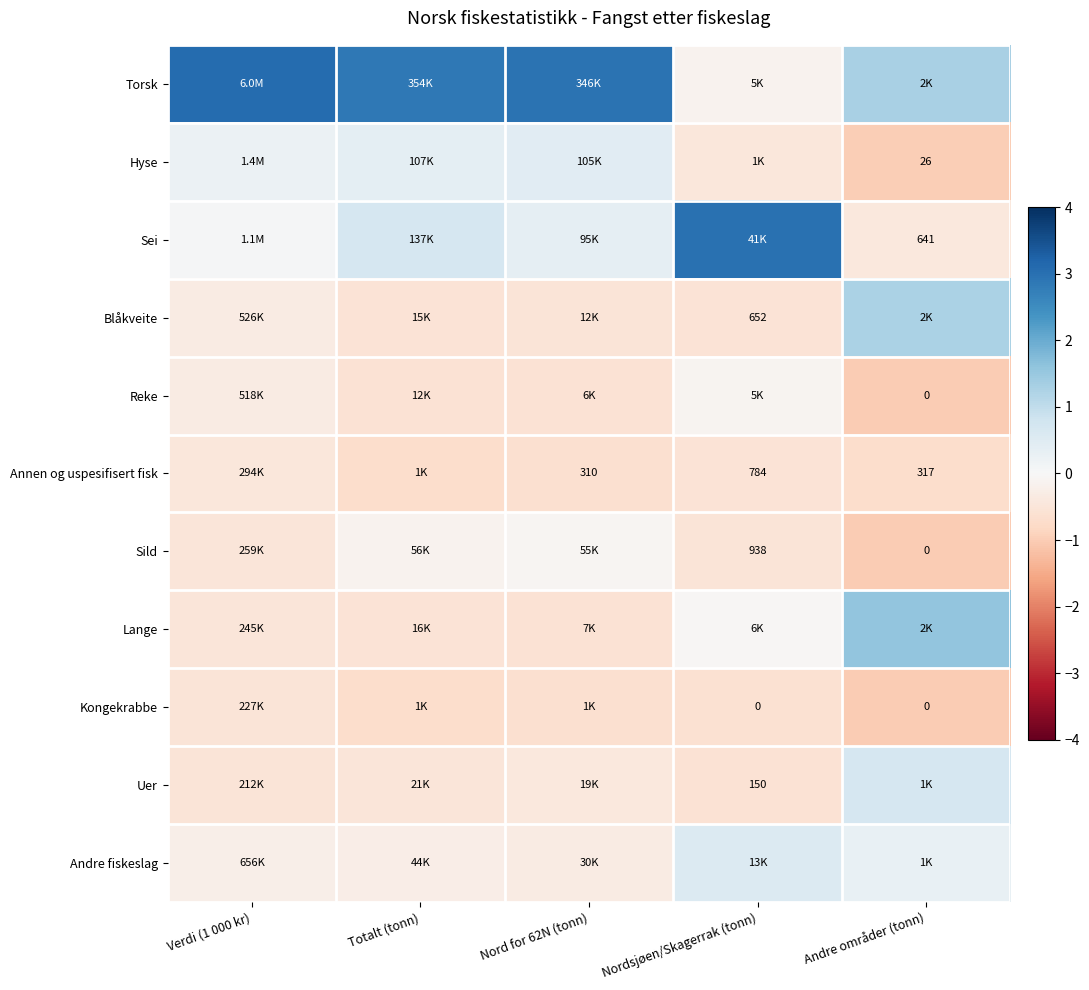

How many values in the Andre fiskeslag series exceed 0?

2